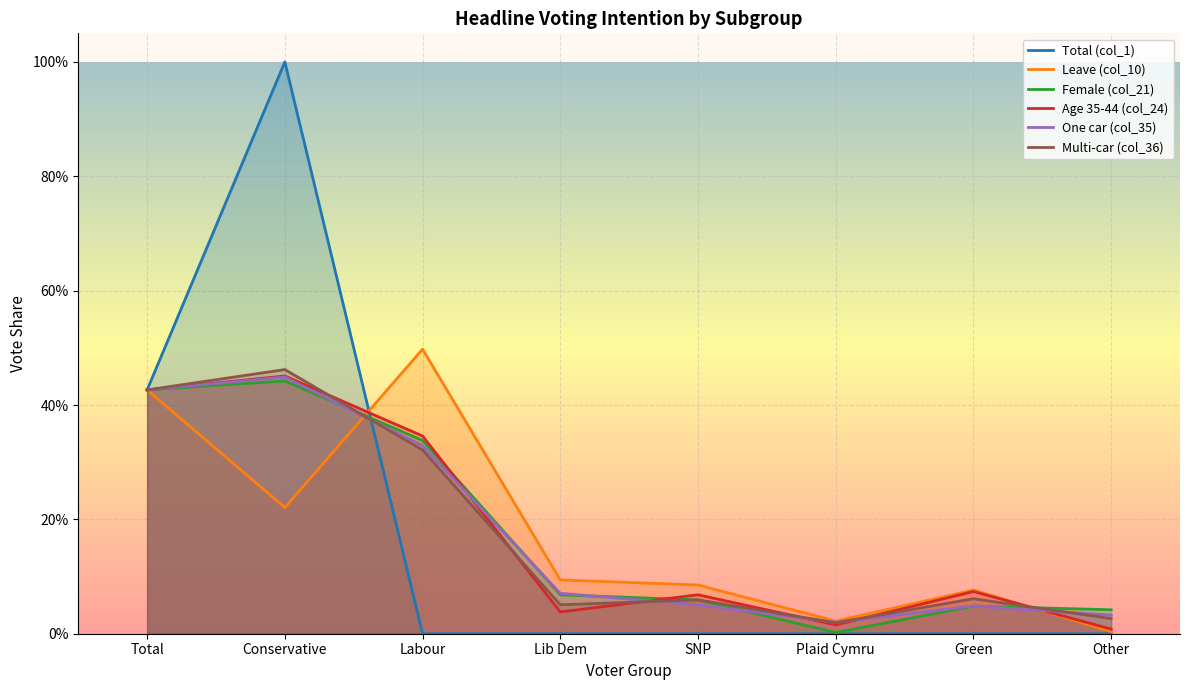

What is the label of the 5th point from the right?

Lib Dem